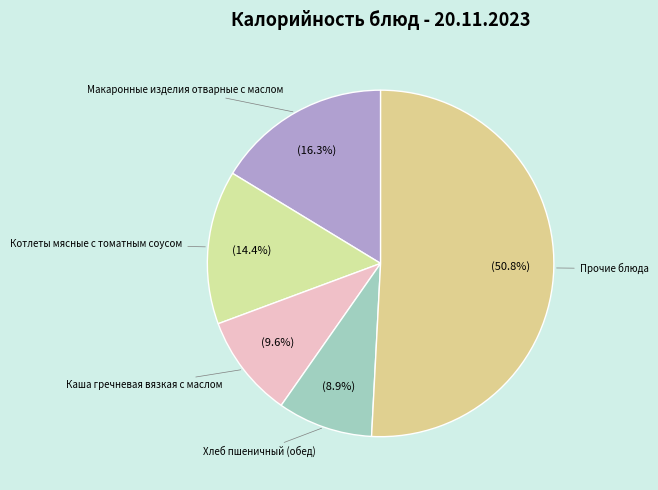

To the nearest percent, what is the average slice percentage?

20%